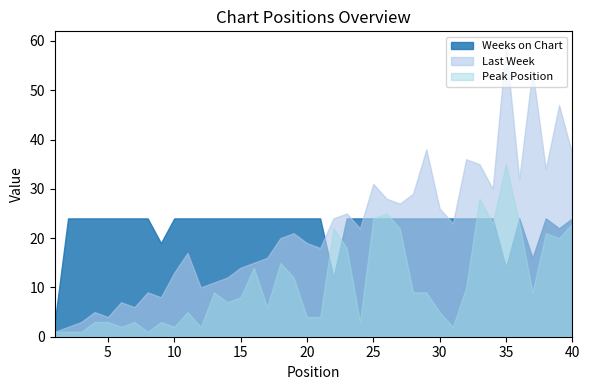

Which series changed the most between 5 and 40?

Last Week